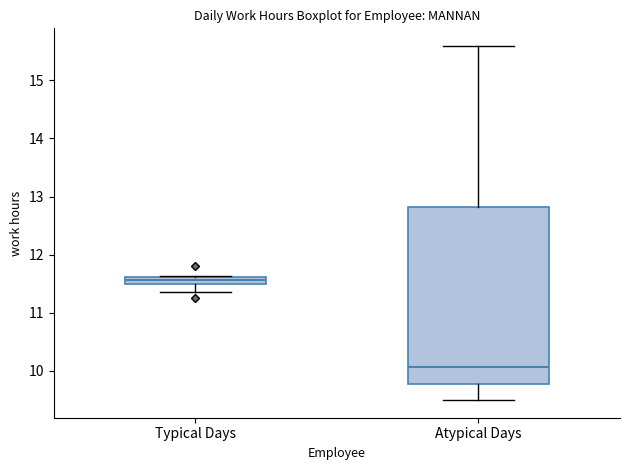

Comparing the boxes themselves (not the whiskers), which one is the tallest?

Atypical Days